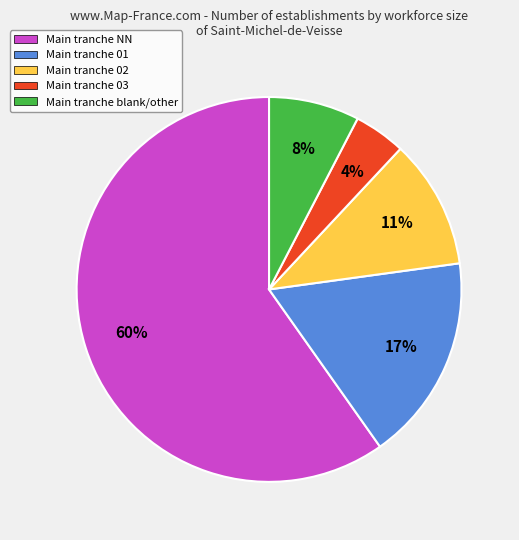

What is the smallest slice in the pie chart?

Main tranche 03